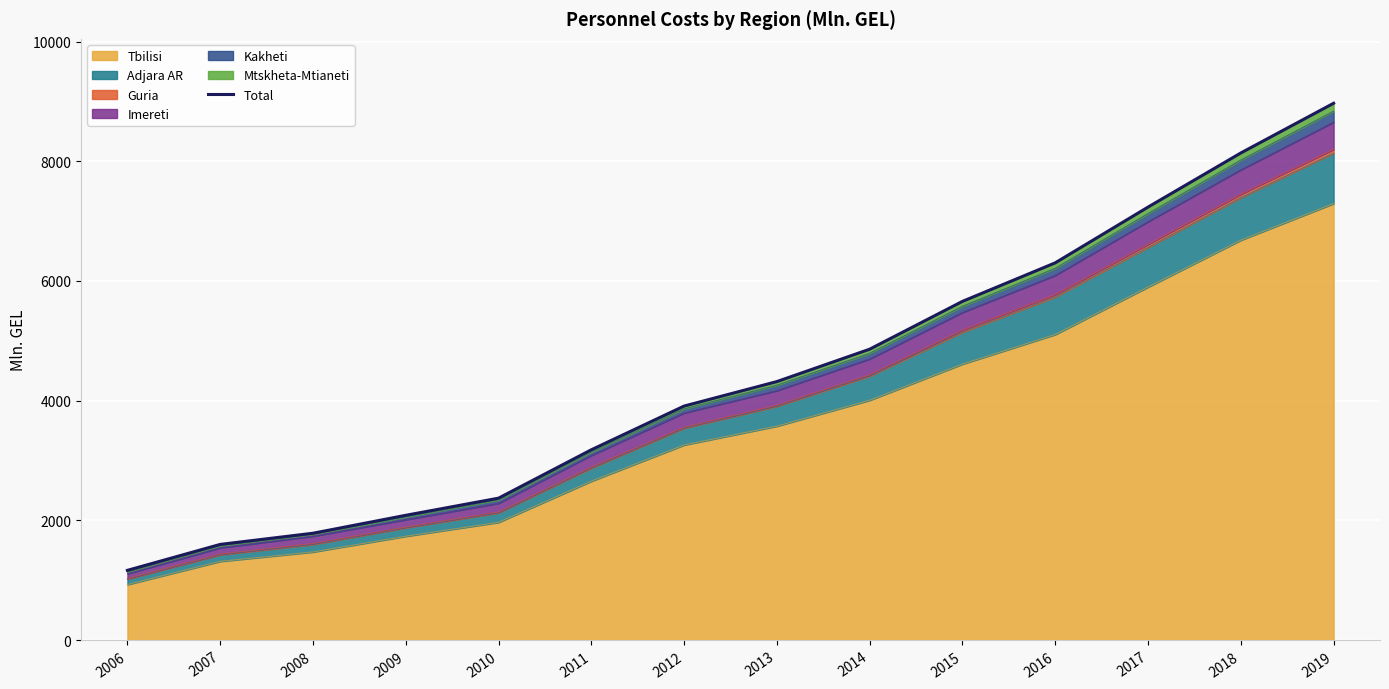

Rank the categories by value from lowest to highest.

2006, 2007, 2008, 2009, 2010, 2011, 2012, 2013, 2014, 2015, 2016, 2017, 2018, 2019